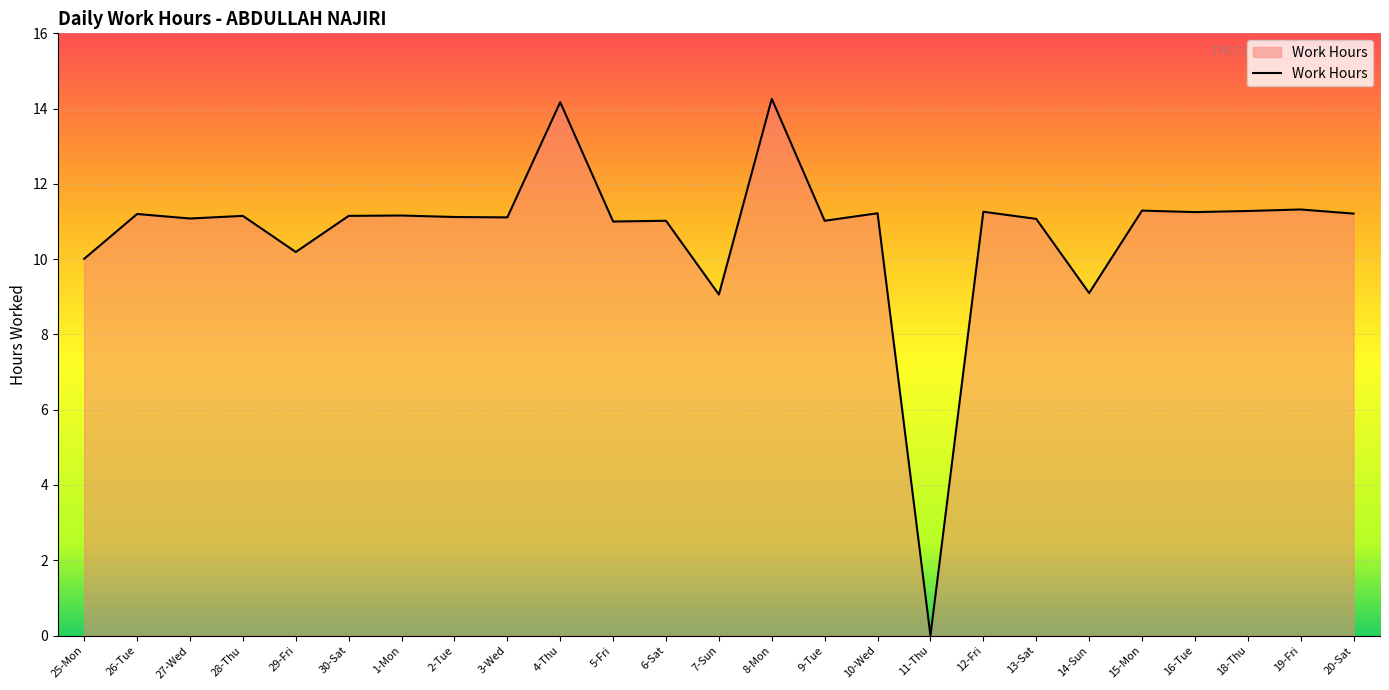

What position from the left is 25-Mon?

1